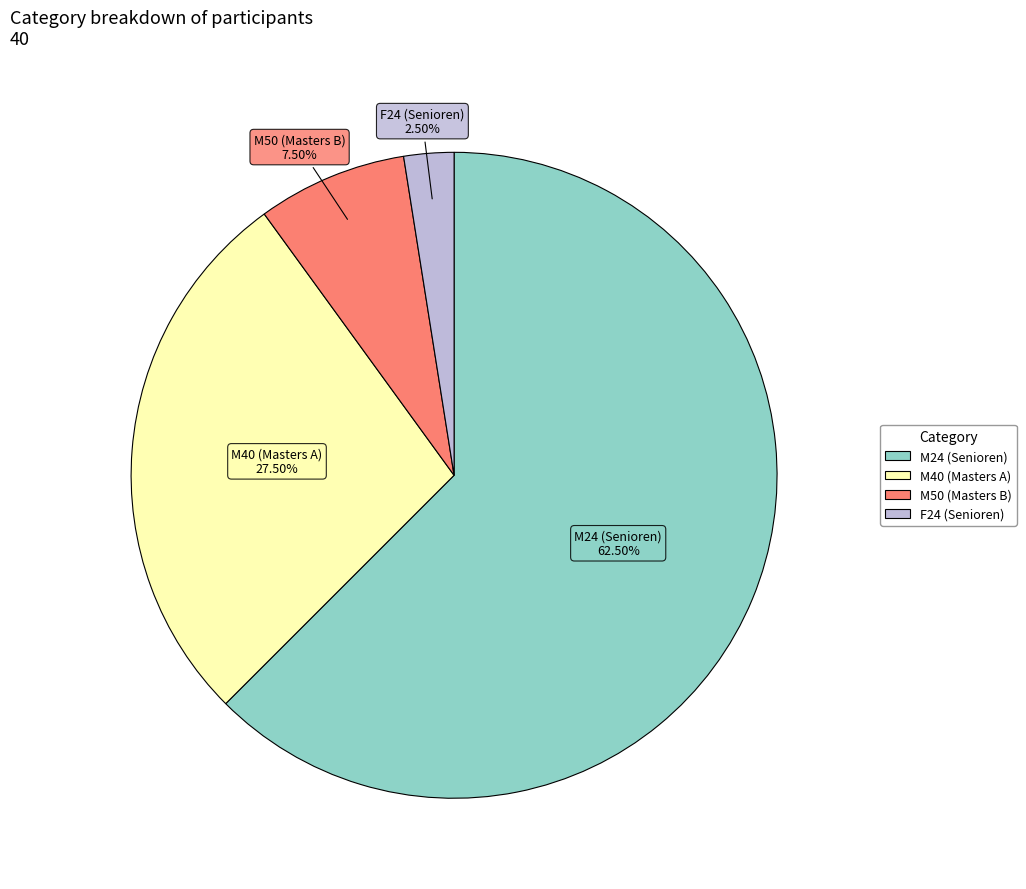

Which has a higher value, F24 (Senioren) or M40 (Masters A)?

M40 (Masters A)